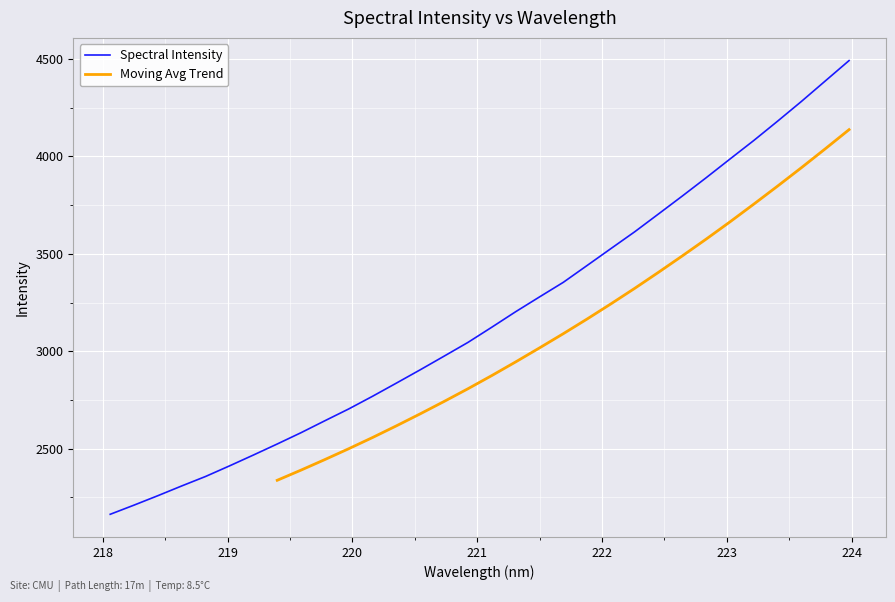

True or false: there are more than 2 points higher than both neighbors.

False